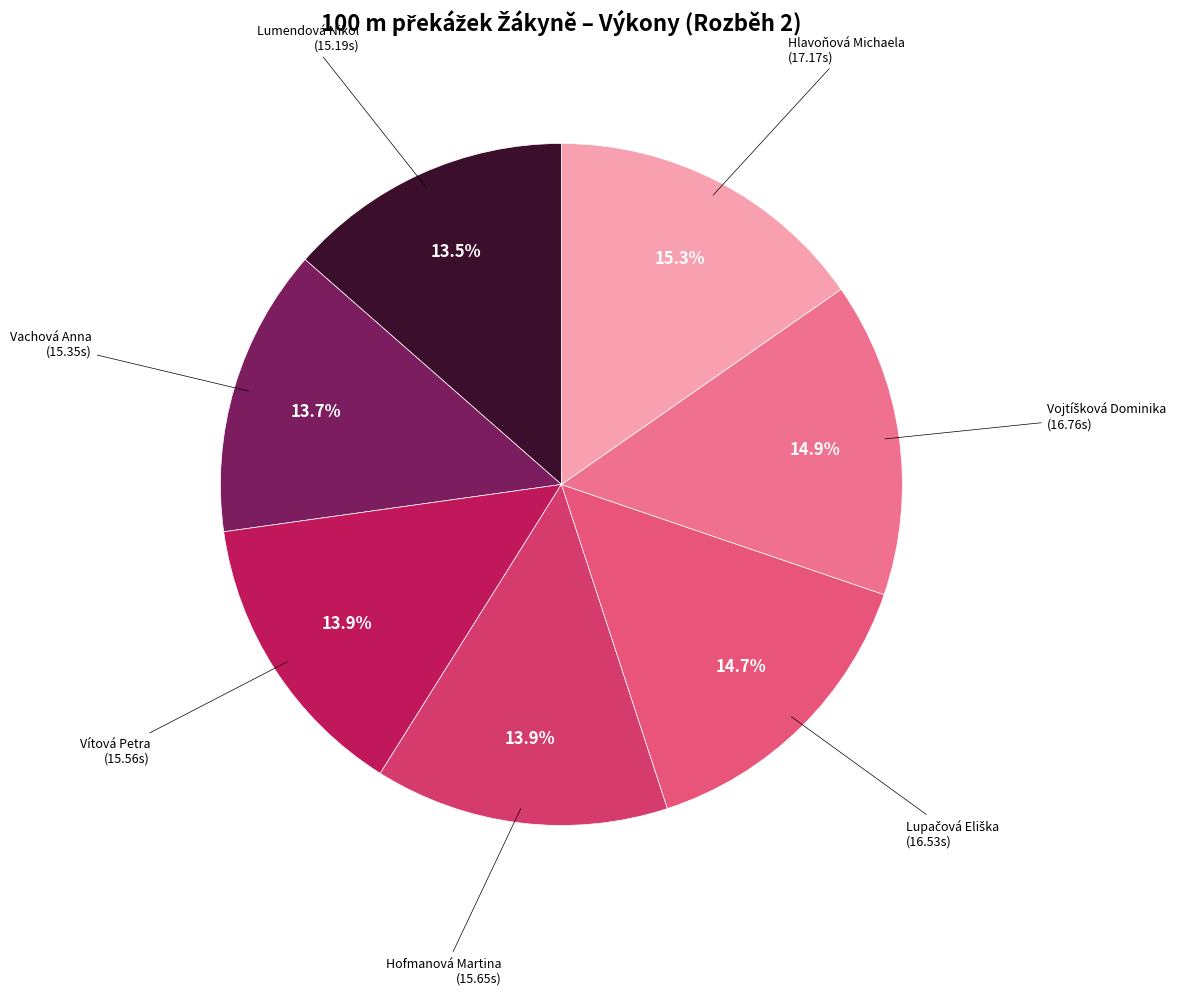

The Hlavoňová Michaela slice represents 15% of the pie. True or false?

True